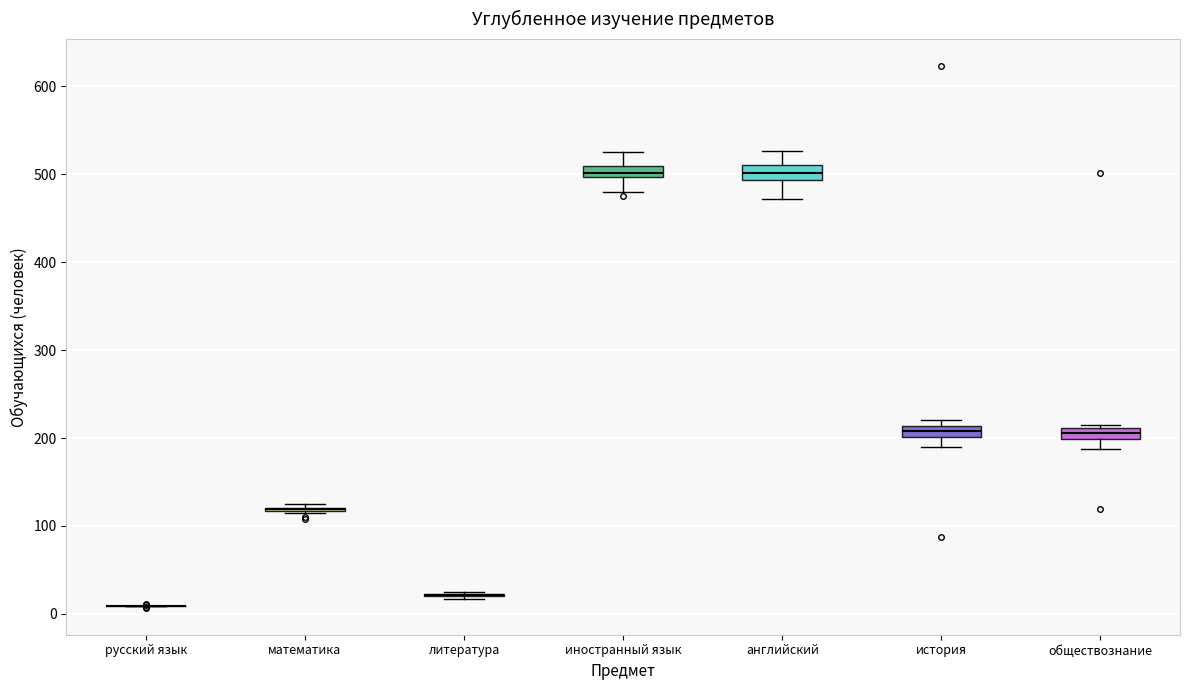

Where does the median line of the box for английский sit on the y-axis? The values are not printed on the chart, so give them approximately, as read against the axis.

500